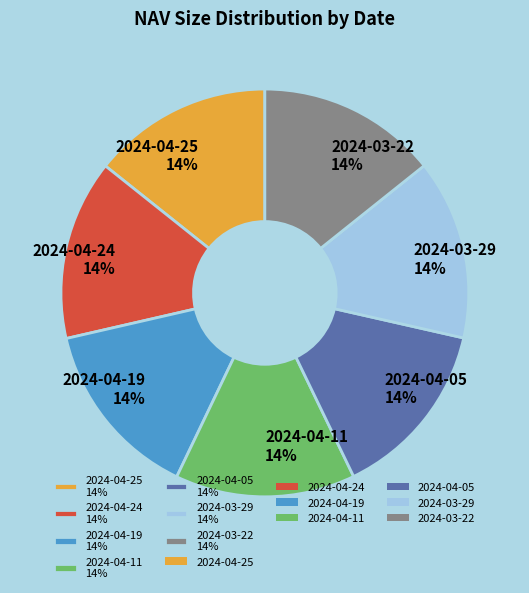

To the nearest percent, what portion does 2024-04-11 14% represent?

14%